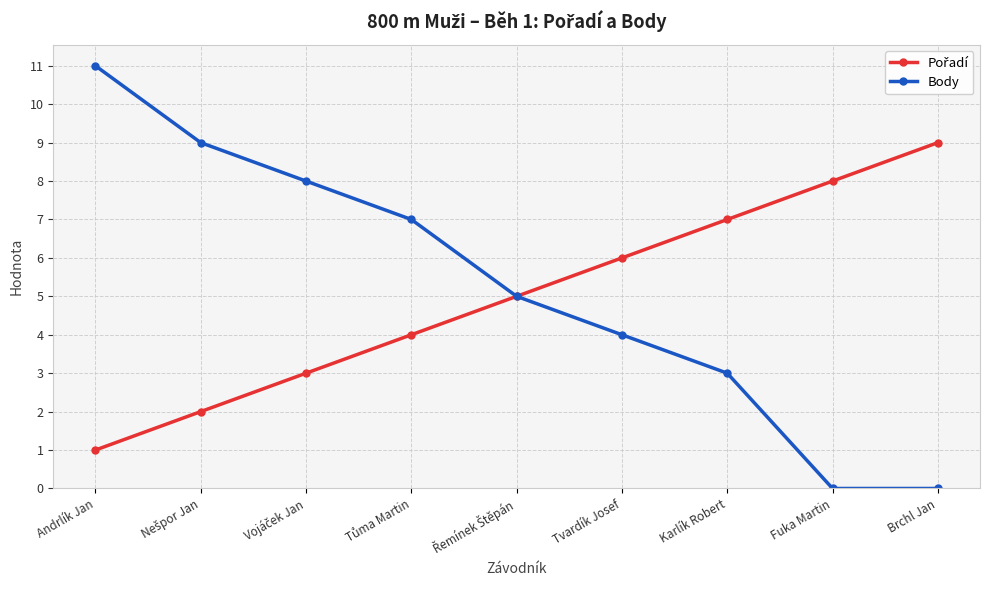

True or false: Body has more than 2 points higher than both neighbors.

False